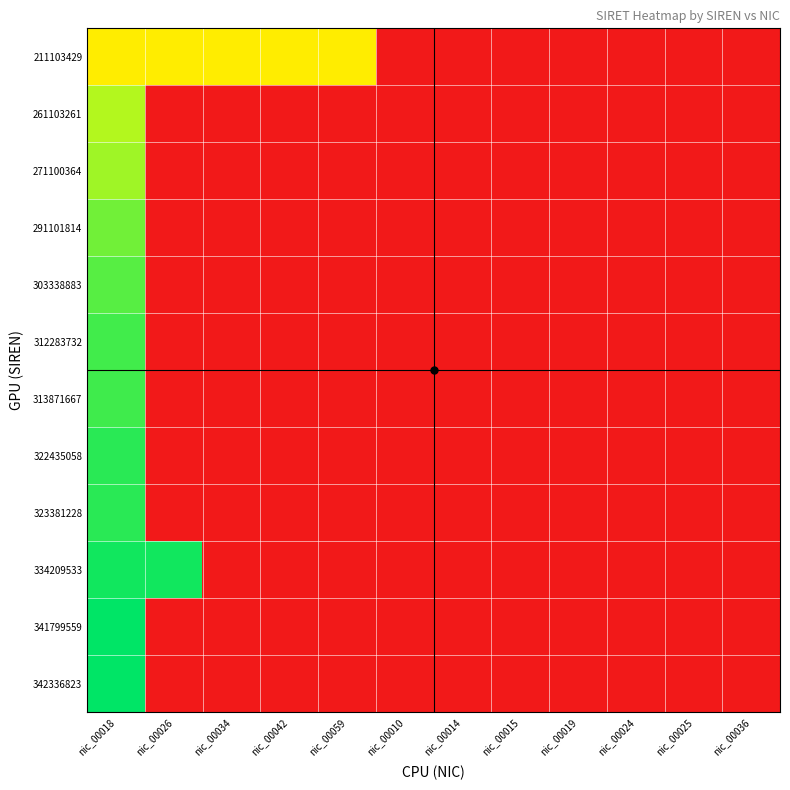

Reading right to left, list all the values displayed in this chart.

211103429: nic_00036=0.0	nic_00025=0.0	nic_00024=0.0	nic_00019=0.0	nic_00015=0.0	nic_00014=0.0	nic_00010=0.0	nic_00059=0.6	nic_00042=0.6	nic_00034=0.6	nic_00026=0.6	nic_00018=0.6
261103261: nic_00036=0.0	nic_00025=0.0	nic_00024=0.0	nic_00019=0.0	nic_00015=0.0	nic_00014=0.0	nic_00010=0.0	nic_00059=0.0	nic_00042=0.0	nic_00034=0.0	nic_00026=0.0	nic_00018=0.8
271100364: nic_00036=0.0	nic_00025=0.0	nic_00024=0.0	nic_00019=0.0	nic_00015=0.0	nic_00014=0.0	nic_00010=0.0	nic_00059=0.0	nic_00042=0.0	nic_00034=0.0	nic_00026=0.0	nic_00018=0.8
291101814: nic_00036=0.0	nic_00025=0.0	nic_00024=0.0	nic_00019=0.0	nic_00015=0.0	nic_00014=0.0	nic_00010=0.0	nic_00059=0.0	nic_00042=0.0	nic_00034=0.0	nic_00026=0.0	nic_00018=0.9
303338883: nic_00036=0.0	nic_00025=0.0	nic_00024=0.0	nic_00019=0.0	nic_00015=0.0	nic_00014=0.0	nic_00010=0.0	nic_00059=0.0	nic_00042=0.0	nic_00034=0.0	nic_00026=0.0	nic_00018=0.9
312283732: nic_00036=0.0	nic_00025=0.0	nic_00024=0.0	nic_00019=0.0	nic_00015=0.0	nic_00014=0.0	nic_00010=0.0	nic_00059=0.0	nic_00042=0.0	nic_00034=0.0	nic_00026=0.0	nic_00018=0.9
313871667: nic_00036=0.0	nic_00025=0.0	nic_00024=0.0	nic_00019=0.0	nic_00015=0.0	nic_00014=0.0	nic_00010=0.0	nic_00059=0.0	nic_00042=0.0	nic_00034=0.0	nic_00026=0.0	nic_00018=0.9
322435058: nic_00036=0.0	nic_00025=0.0	nic_00024=0.0	nic_00019=0.0	nic_00015=0.0	nic_00014=0.0	nic_00010=0.0	nic_00059=0.0	nic_00042=0.0	nic_00034=0.0	nic_00026=0.0	nic_00018=0.9
323381228: nic_00036=0.0	nic_00025=0.0	nic_00024=0.0	nic_00019=0.0	nic_00015=0.0	nic_00014=0.0	nic_00010=0.0	nic_00059=0.0	nic_00042=0.0	nic_00034=0.0	nic_00026=0.0	nic_00018=0.9
334209533: nic_00036=0.0	nic_00025=0.0	nic_00024=0.0	nic_00019=0.0	nic_00015=0.0	nic_00014=0.0	nic_00010=0.0	nic_00059=0.0	nic_00042=0.0	nic_00034=0.0	nic_00026=1.0	nic_00018=1.0
341799559: nic_00036=0.0	nic_00025=0.0	nic_00024=0.0	nic_00019=0.0	nic_00015=0.0	nic_00014=0.0	nic_00010=0.0	nic_00059=0.0	nic_00042=0.0	nic_00034=0.0	nic_00026=0.0	nic_00018=1.0
342336823: nic_00036=0.0	nic_00025=0.0	nic_00024=0.0	nic_00019=0.0	nic_00015=0.0	nic_00014=0.0	nic_00010=0.0	nic_00059=0.0	nic_00042=0.0	nic_00034=0.0	nic_00026=0.0	nic_00018=1.0